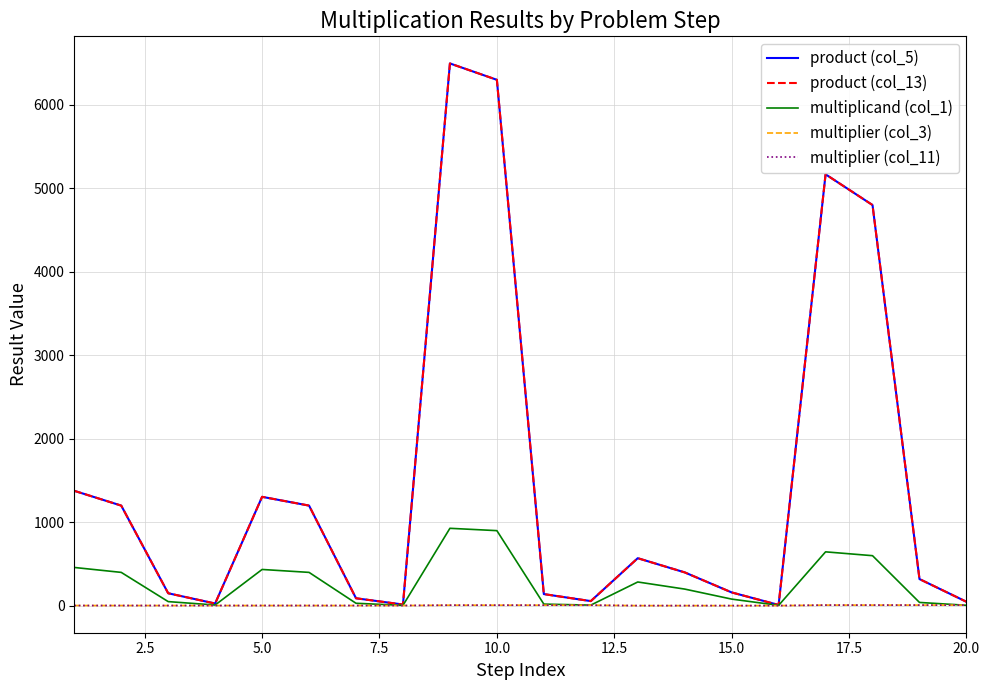

Does the chart have visible grid lines?

Yes